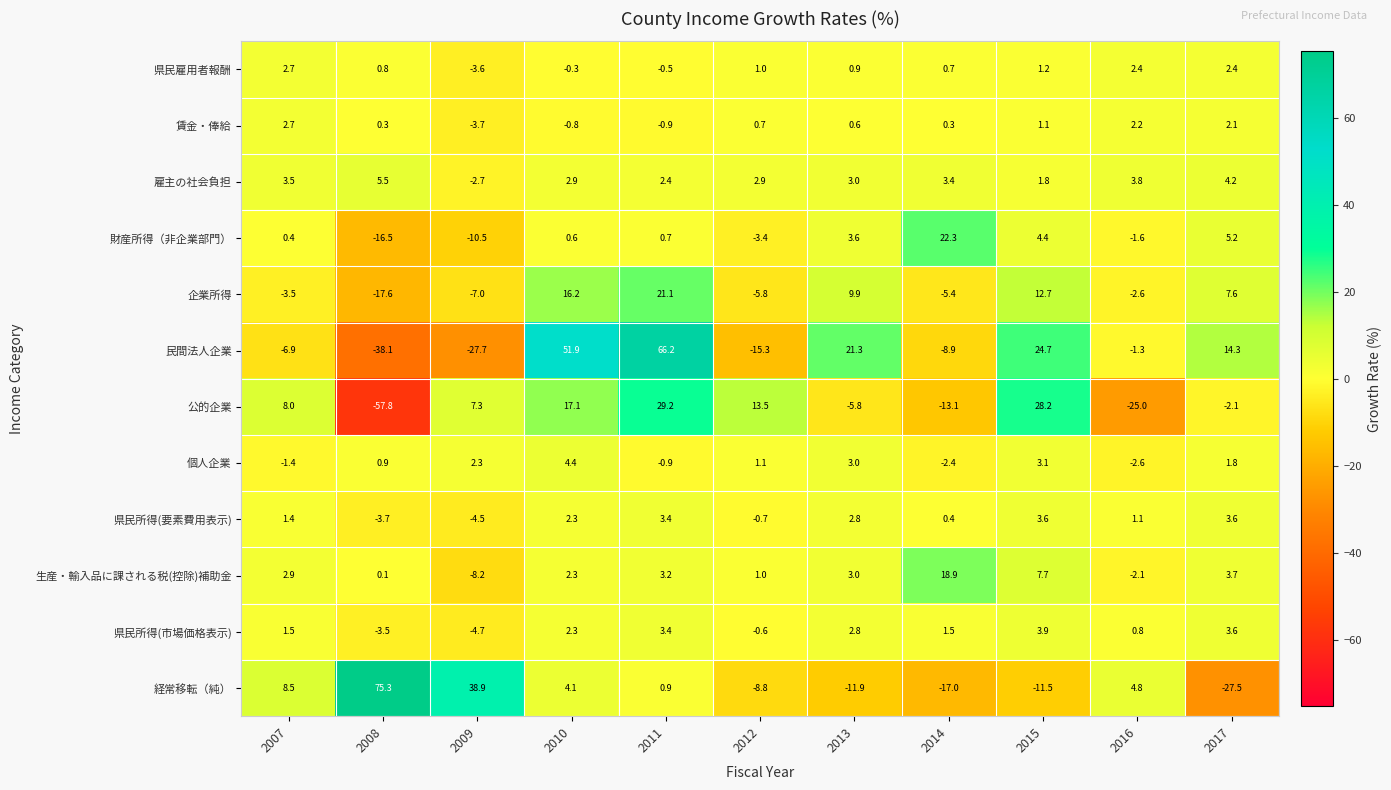

Which label corresponds to the smallest value in the chart?

2008